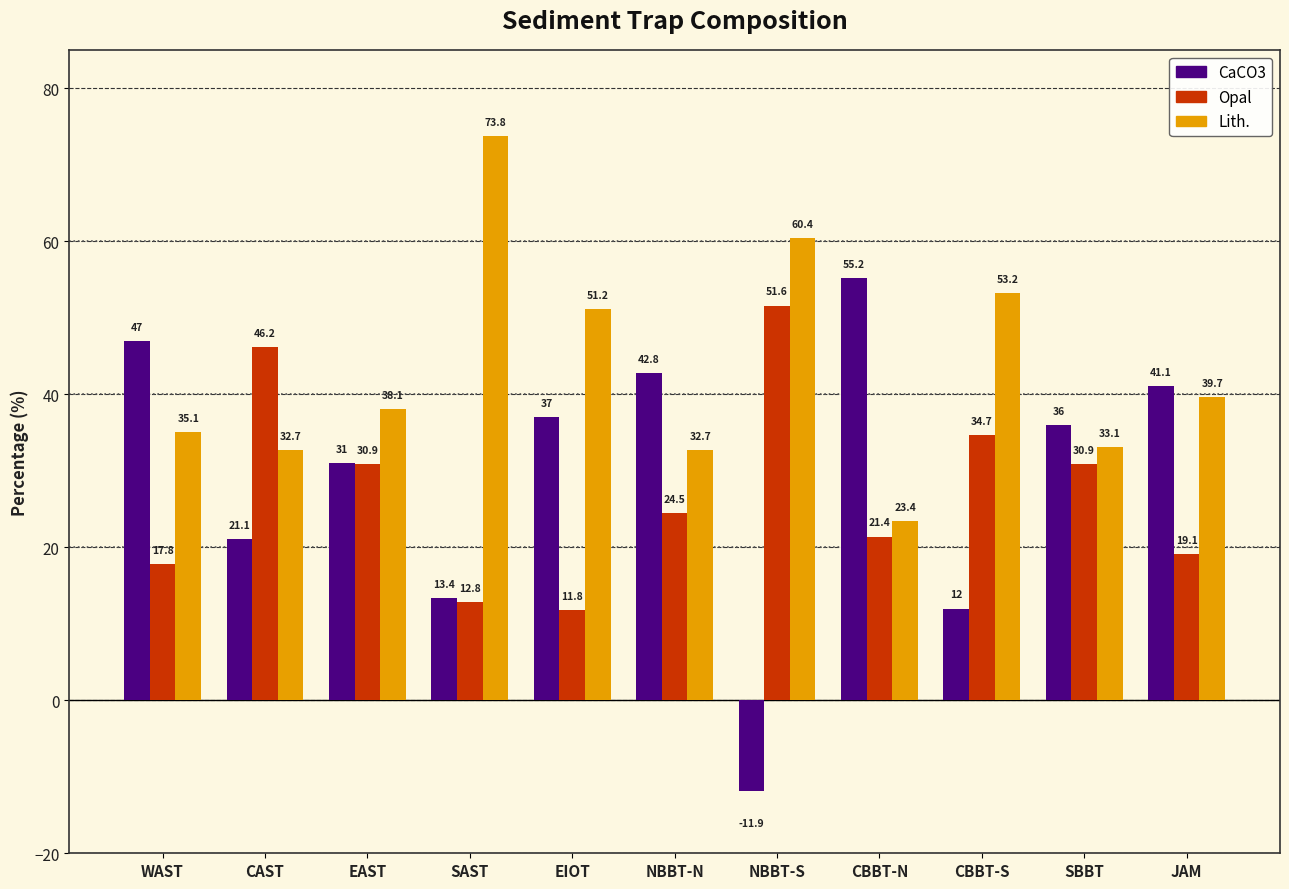

What is the label of the 11th bar from the left?

JAM